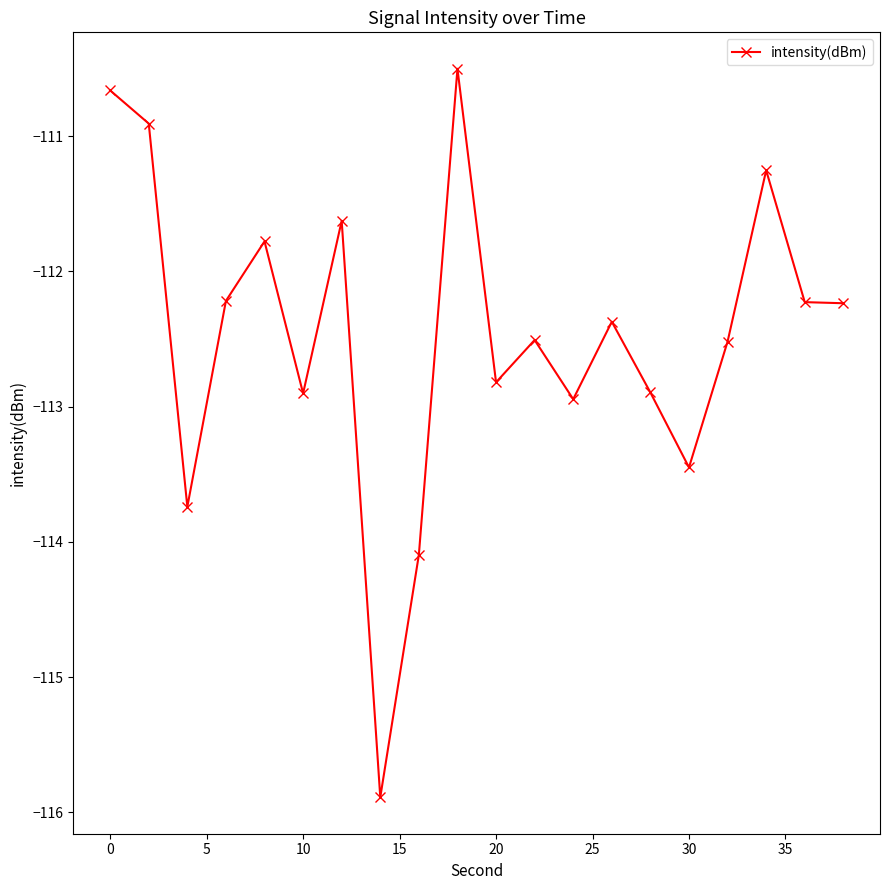

What is the value of the 13th point from the left?

-112.9